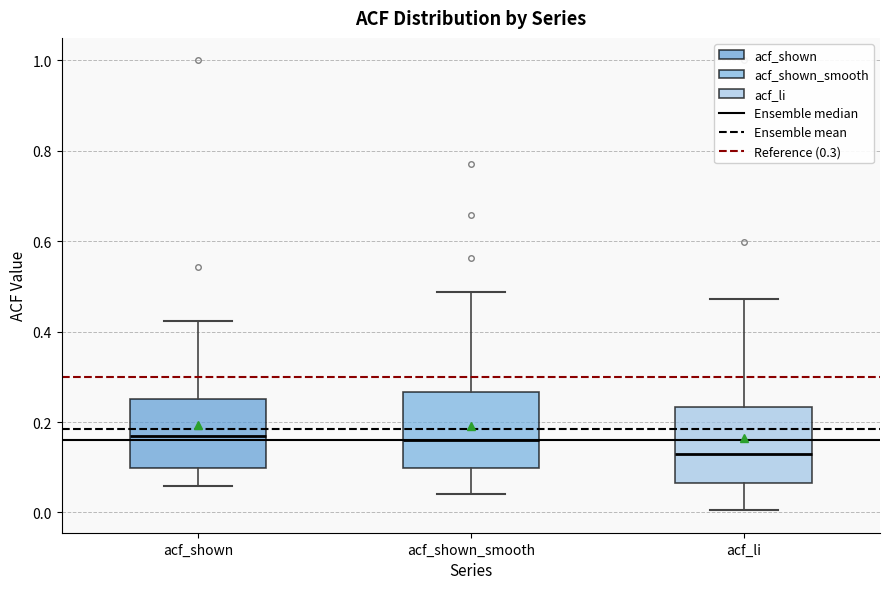

Where does the median line of the box for acf_shown_smooth sit on the y-axis? The values are not printed on the chart, so give them approximately, as read against the axis.

0.16